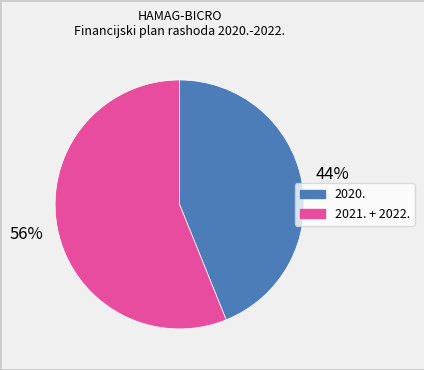

Is there a majority slice in this chart?

Yes